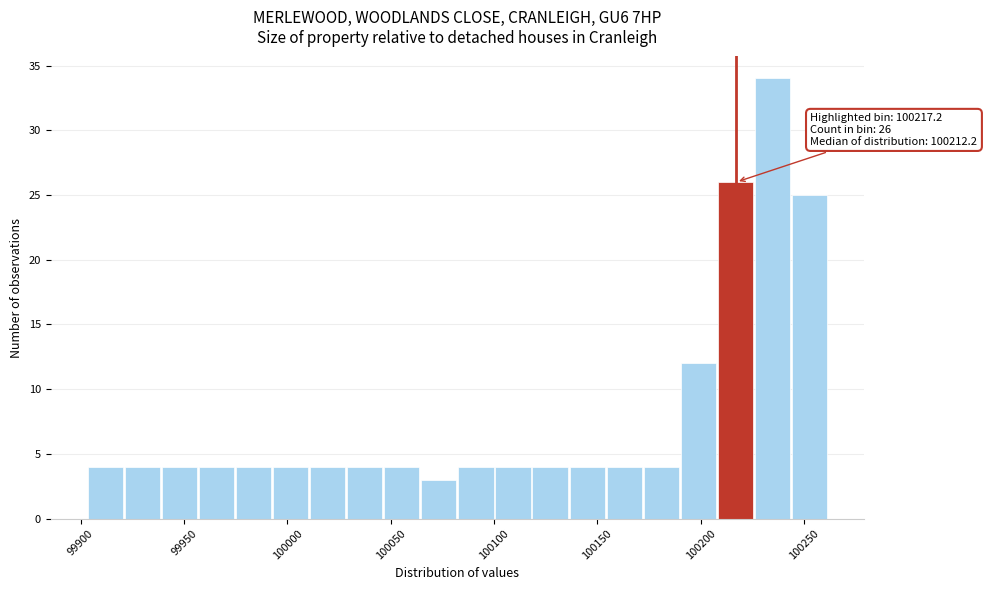

Read against the x-axis, roughly where is the centre of the tallest bar?

100235